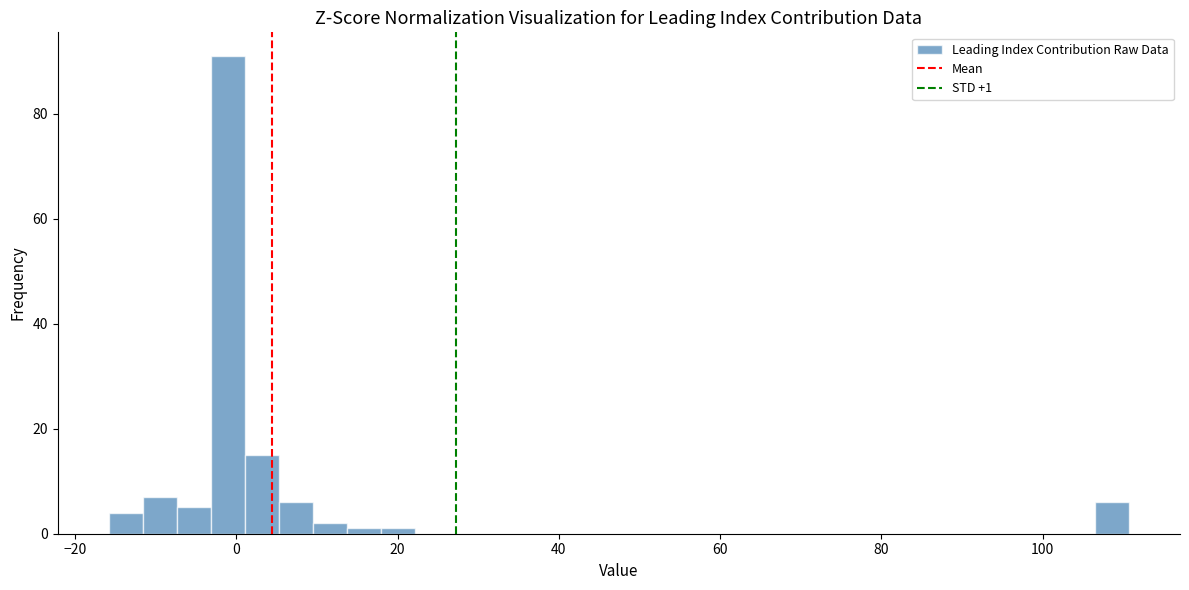

Read against the x-axis, roughly where is the centre of the tallest bar?

-2